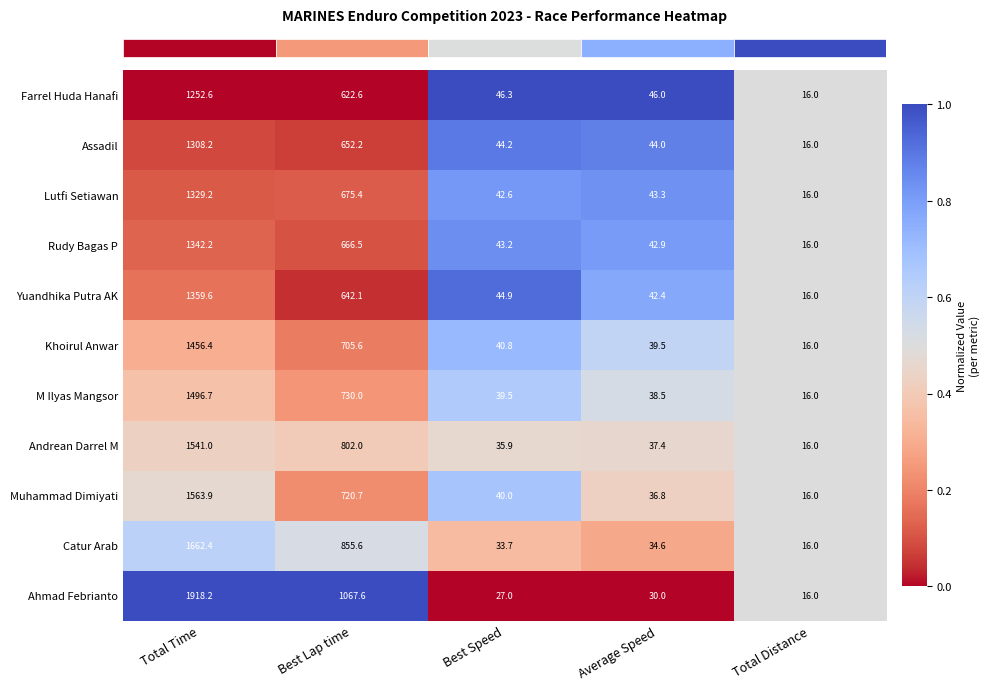

Rank the series by their maximum value, from lowest to highest.

Farrel Huda Hanafi, Assadil, Lutfi Setiawan, Rudy Bagas P, Yuandhika Putra AK, Khoirul Anwar, M Ilyas Mangsor, Andrean Darrel M, Muhammad Dimiyati, Catur Arab, Ahmad Febrianto